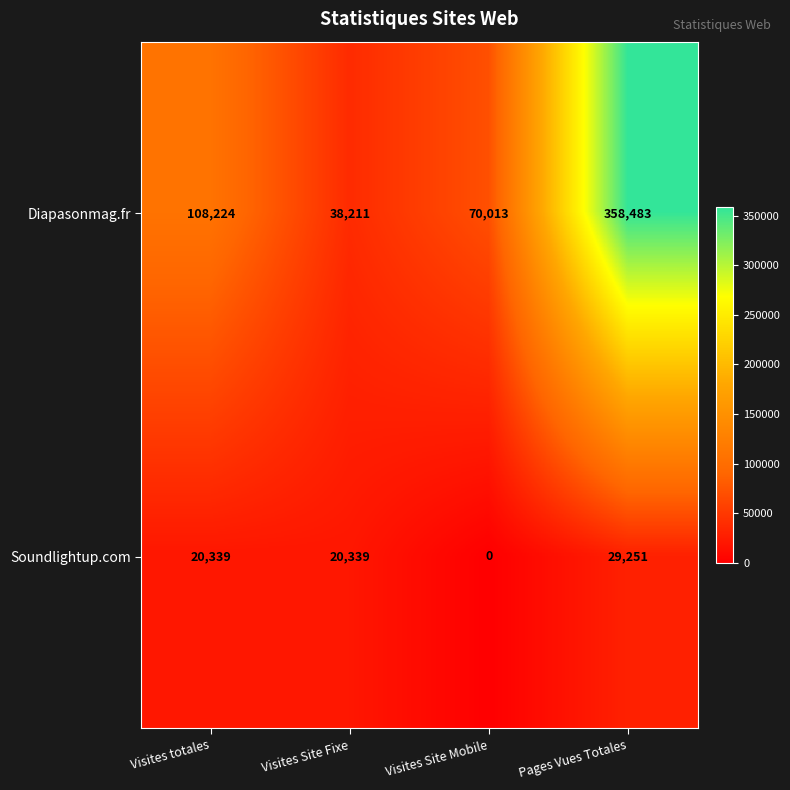

Rank the series by their average value, from highest to lowest.

Diapasonmag.fr, Soundlightup.com